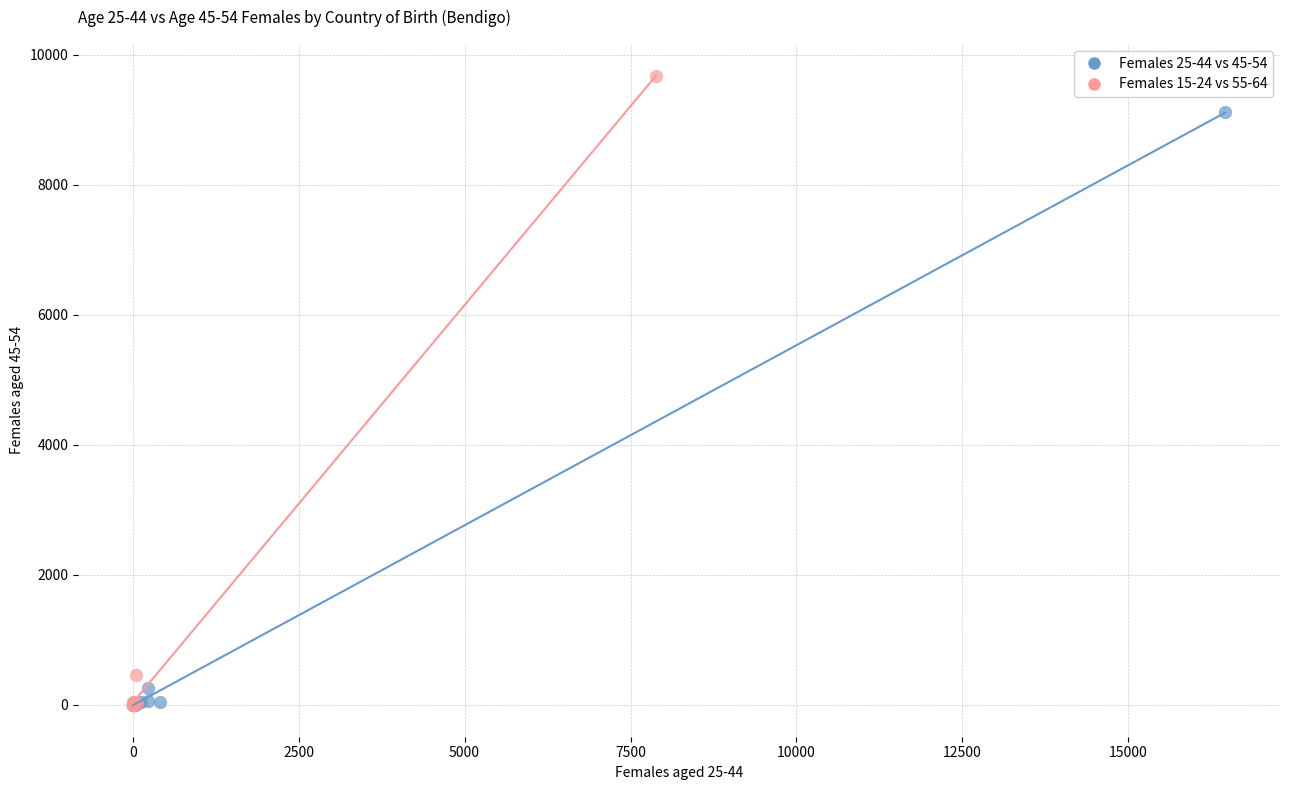

Which series has the largest Y range (max minus min)?

Females 15-24 vs 55-64